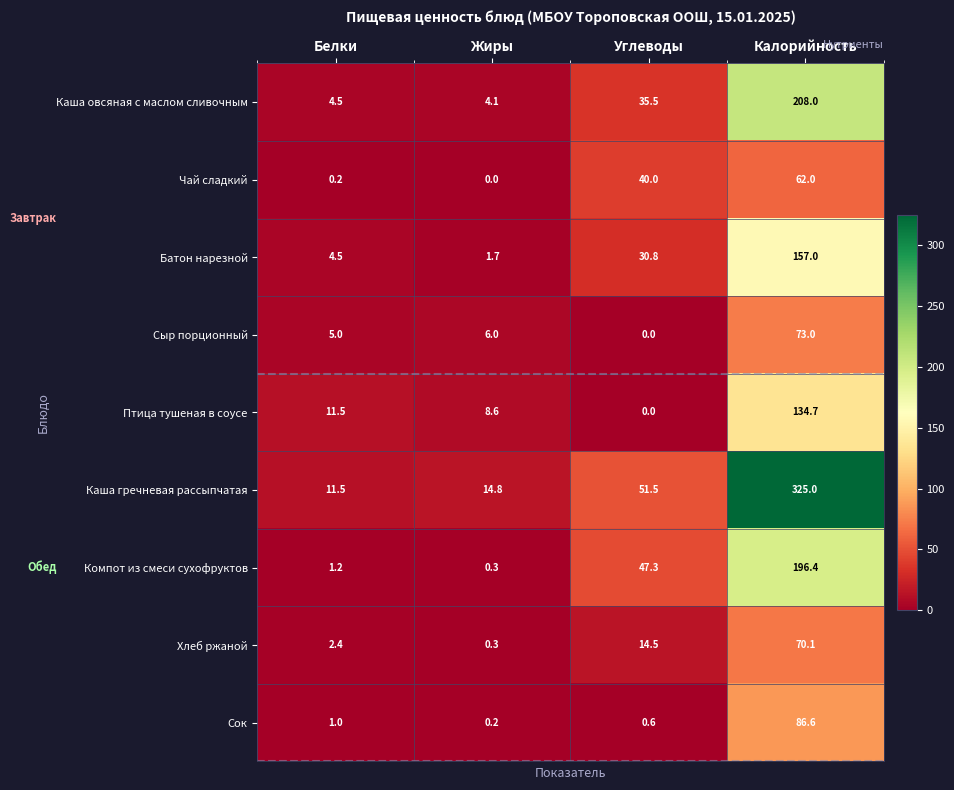

At which category is the sum across all series the highest?

Калорийность